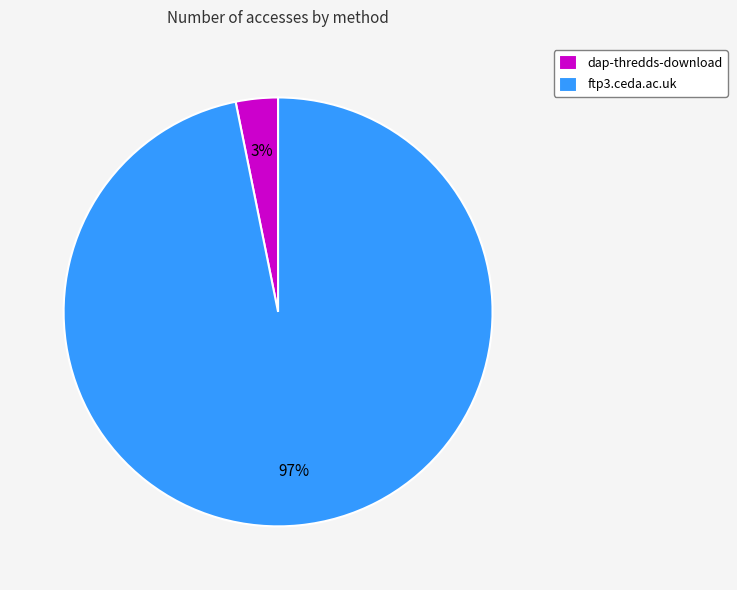

Do dap-thredds-download and ftp3.ceda.ac.uk together represent more than half of the pie?

Yes